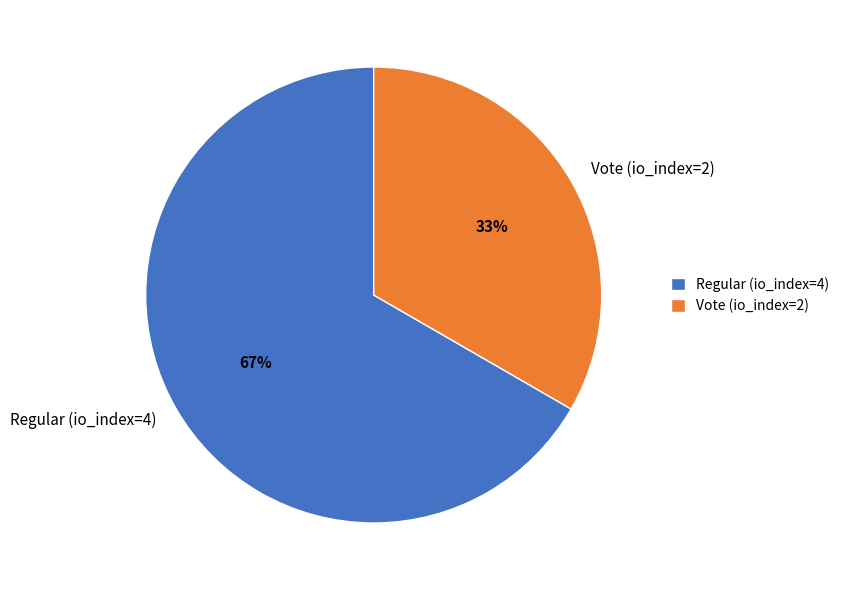

True or false: Vote (io_index=2) accounts for 33% of the total.

True